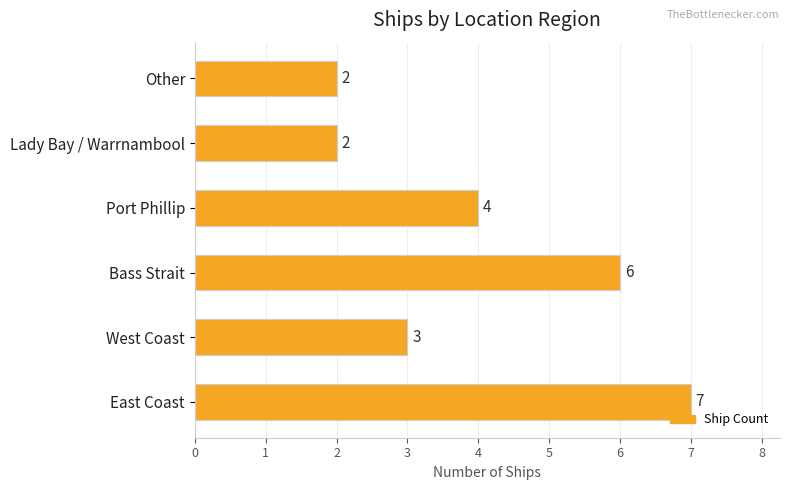

What is the average value?

4